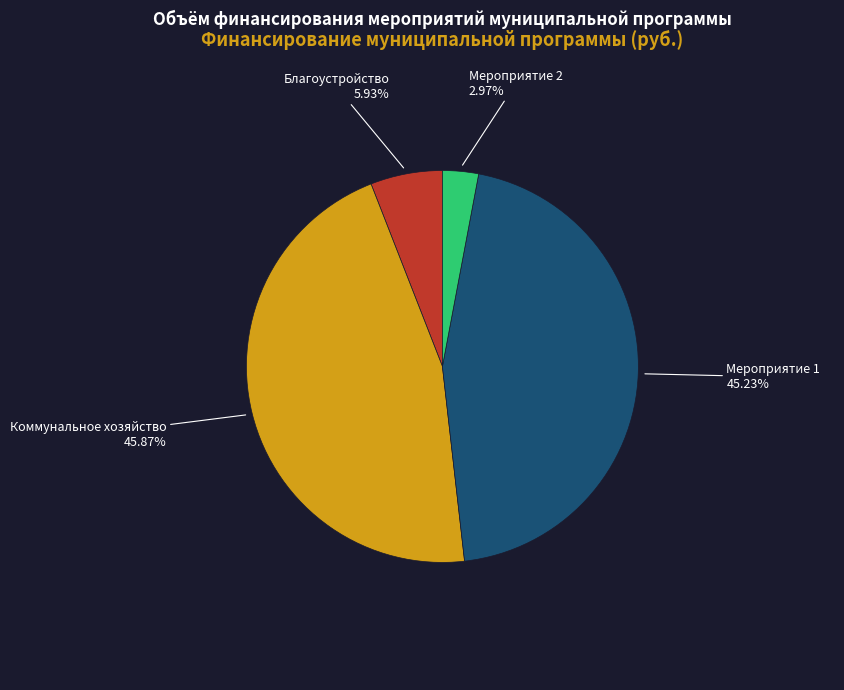

Is there a majority slice in this chart?

No